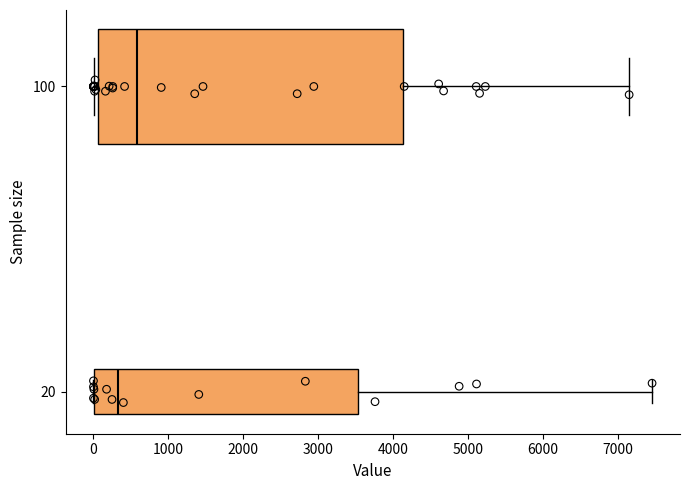

Which box is the widest, from its left edge to its right edge?

100